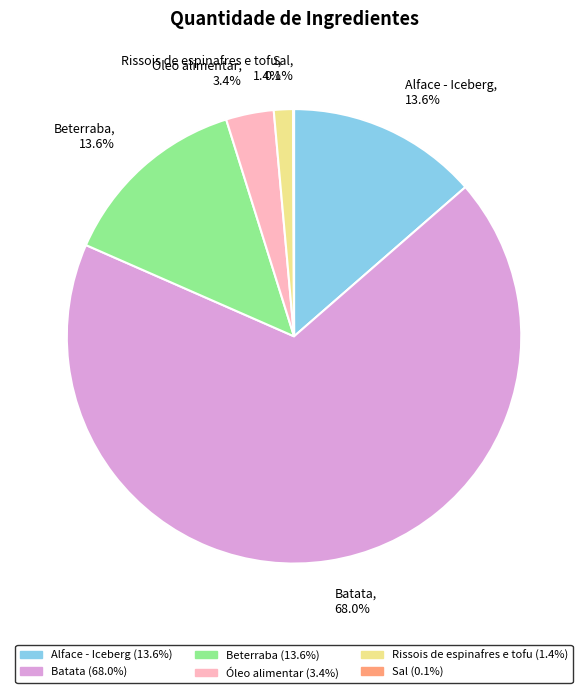

Which category accounts for the majority?

Batata